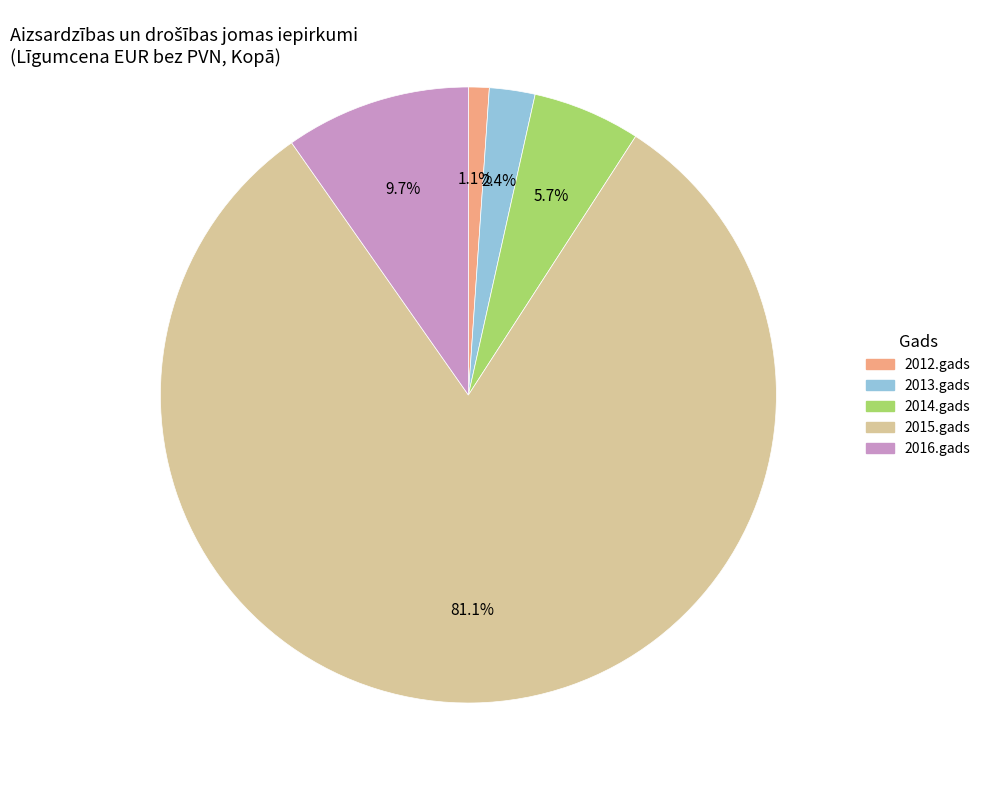

True or false: 2015.gads accounts for 81% of the total.

True